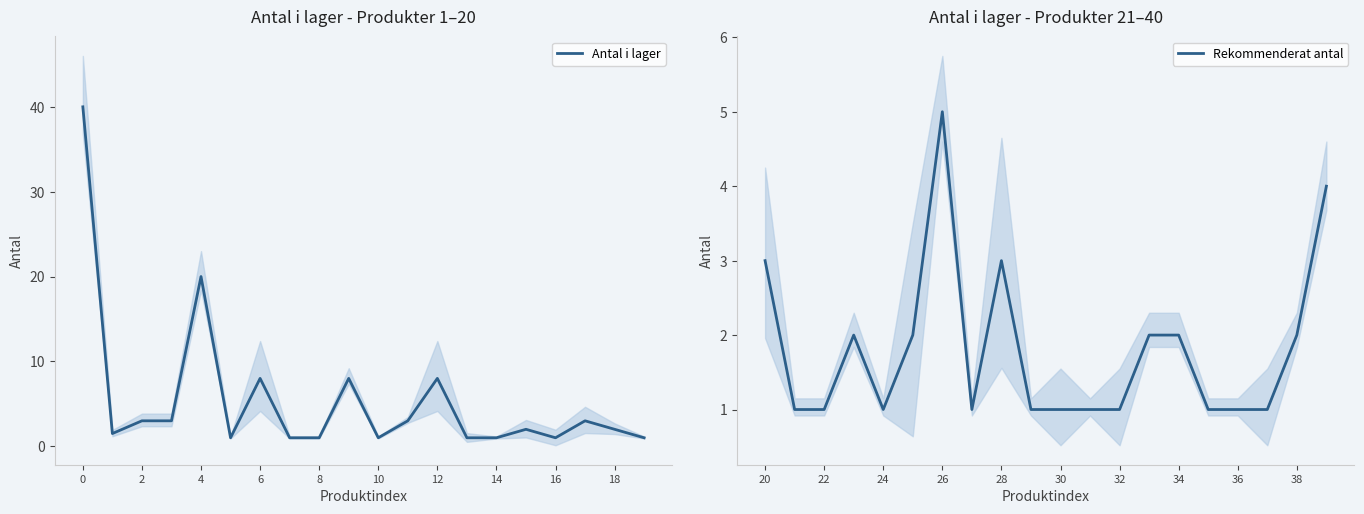

The Antal i lager series shows 1.0 at 16. True or false?

True